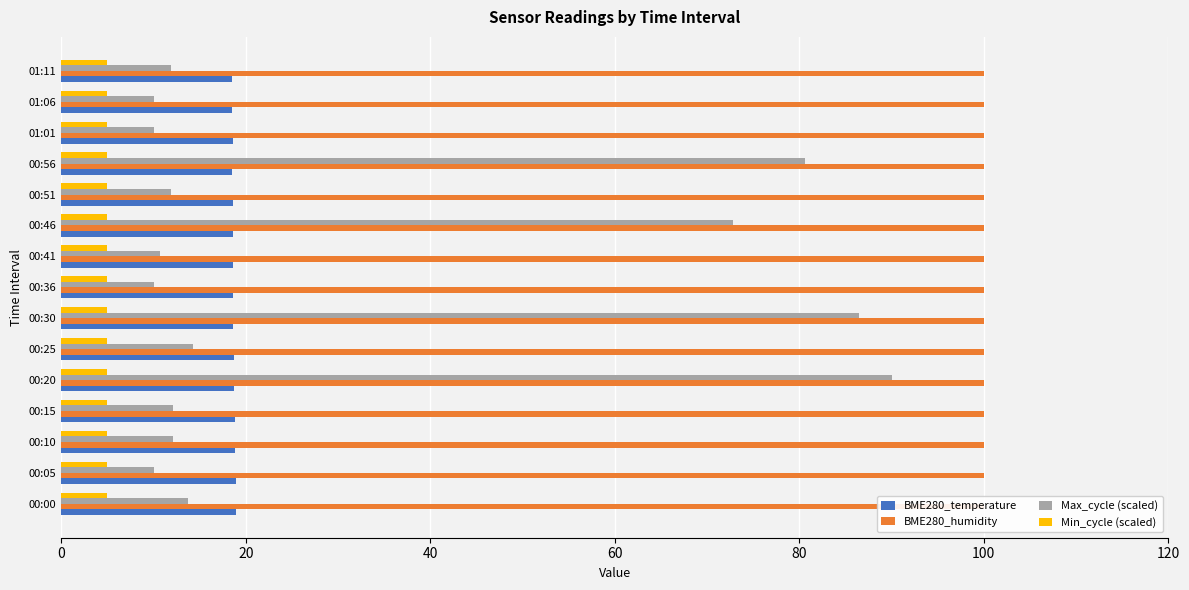

Which series has the largest total across all categories?

Max_cycle (scaled)